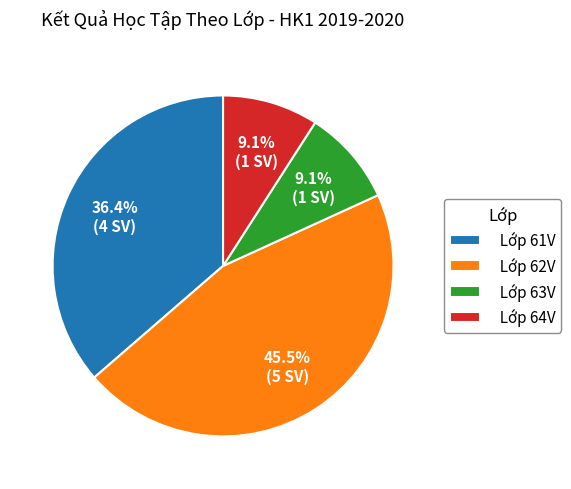

To the nearest percent, what is the difference between the largest and smallest slice percentages?

36%